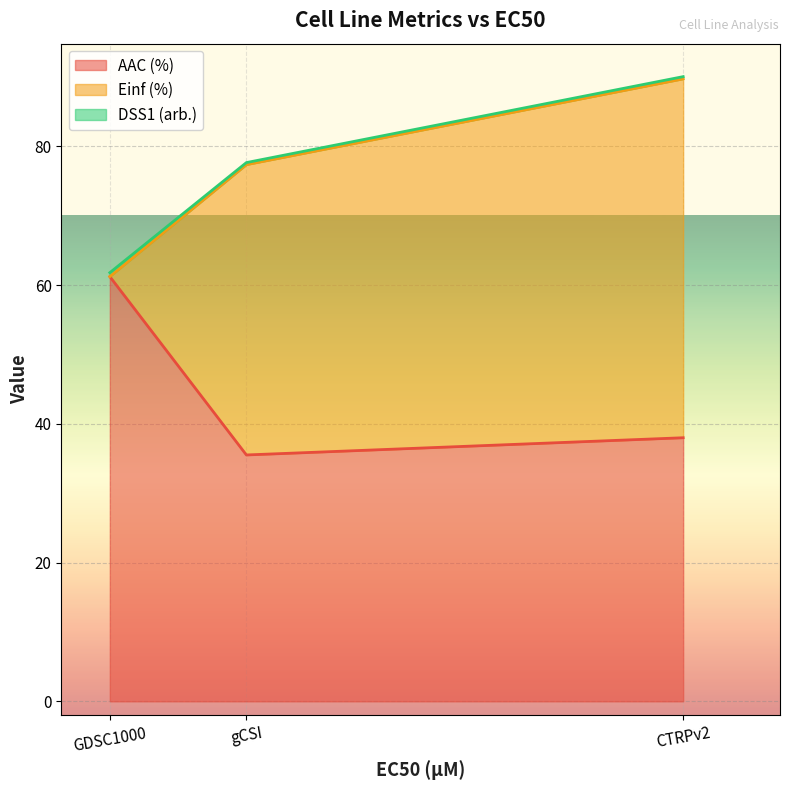

What is the average value of the Einf (%) series?

31.2